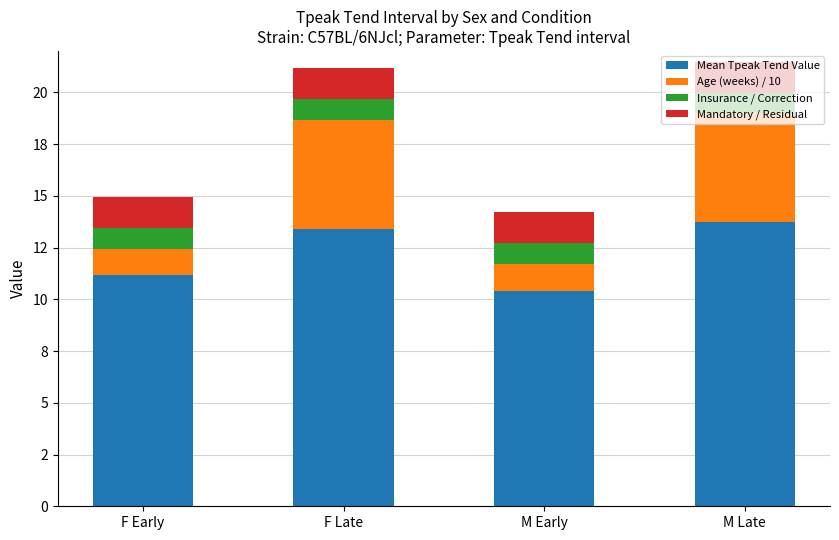

What are all the series names shown in the legend?

Mean Tpeak Tend Value, Age (weeks) / 10, Insurance / Correction, Mandatory / Residual